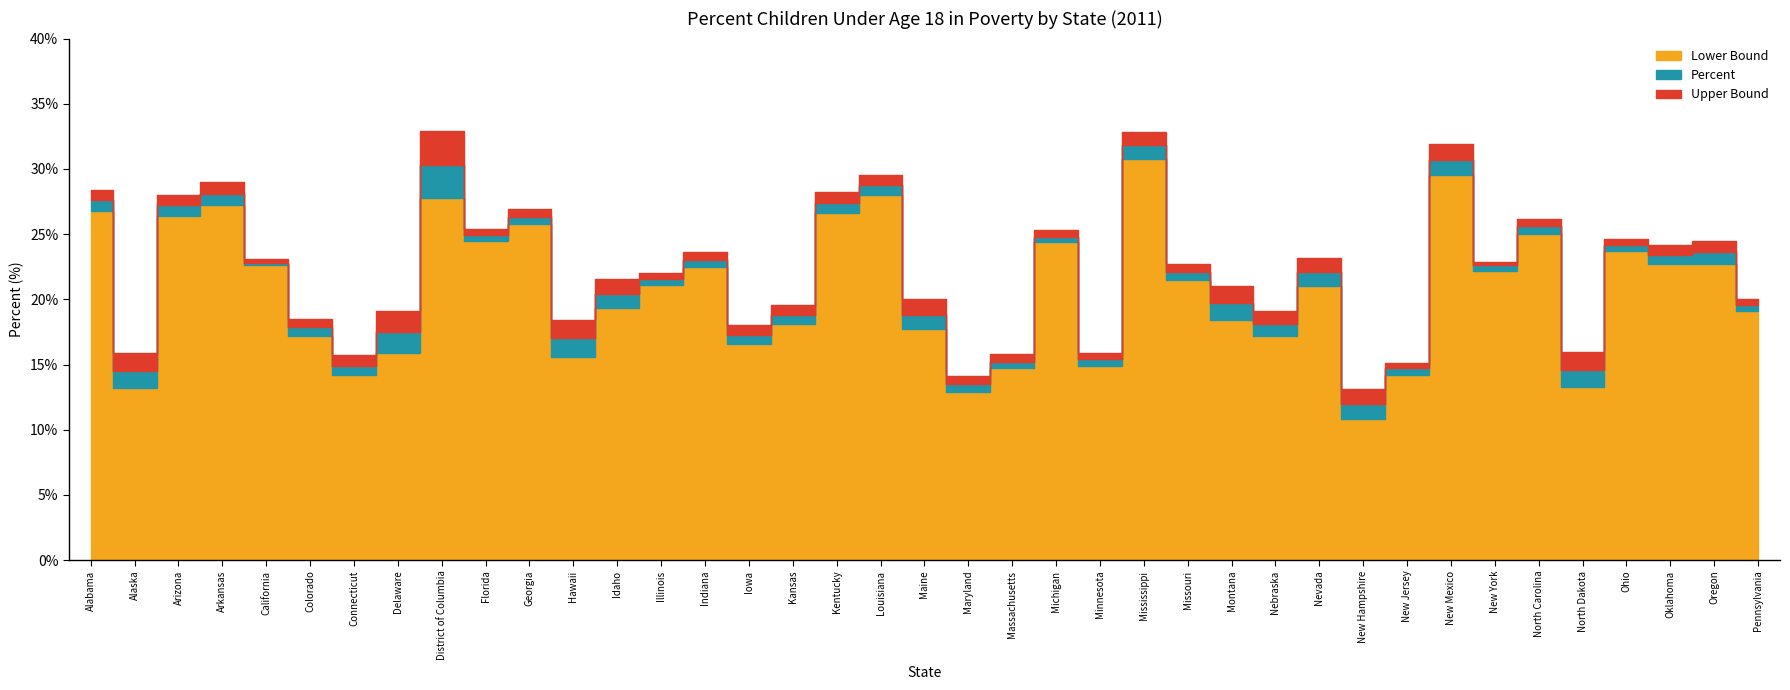

True or false: Percent has more than 1 interior local peaks.

True